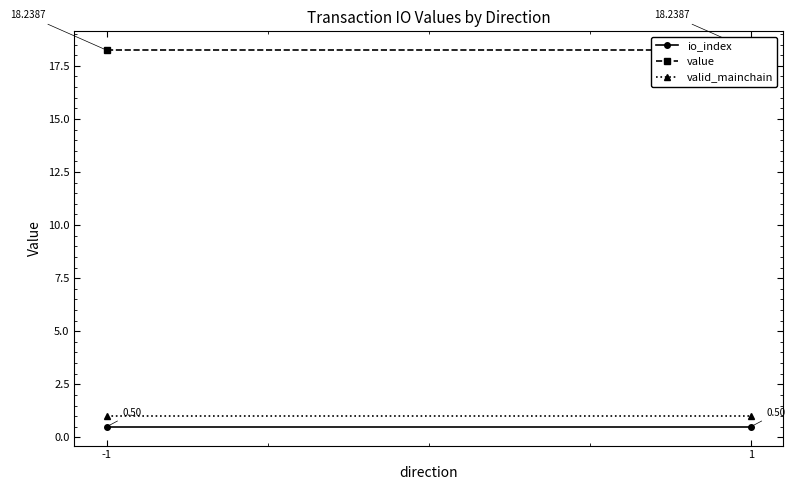

What is the average value of the value series?

18.2